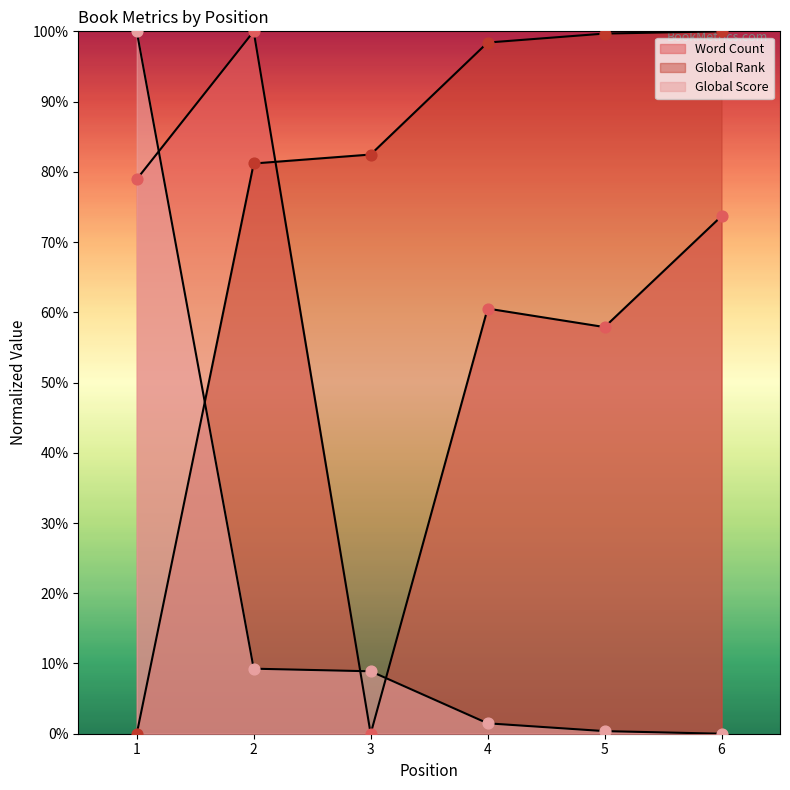

Which series has the largest Y range (max minus min)?

Word Count